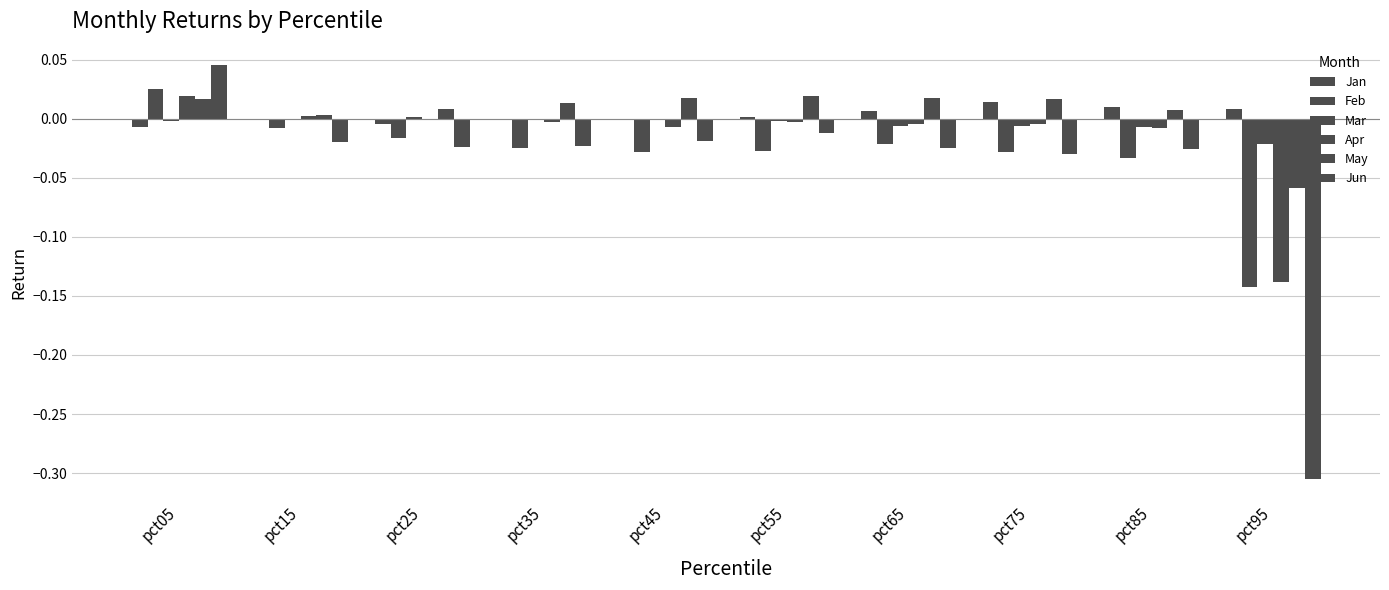

Is it true that Apr equals 0.0 at pct15?

True